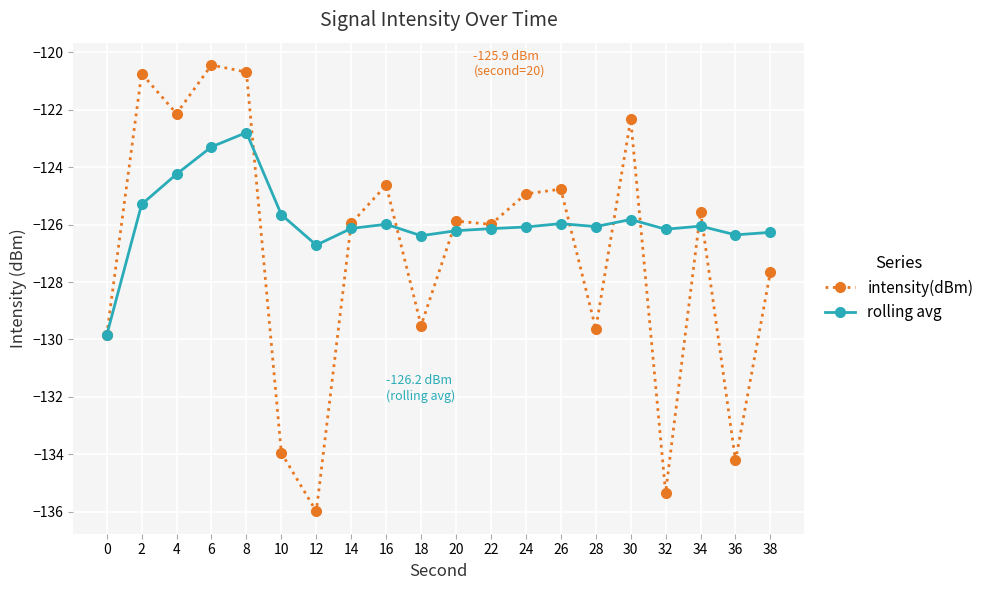

What is the value of the intensity(dBm) point at the 1st from the left?

-129.9